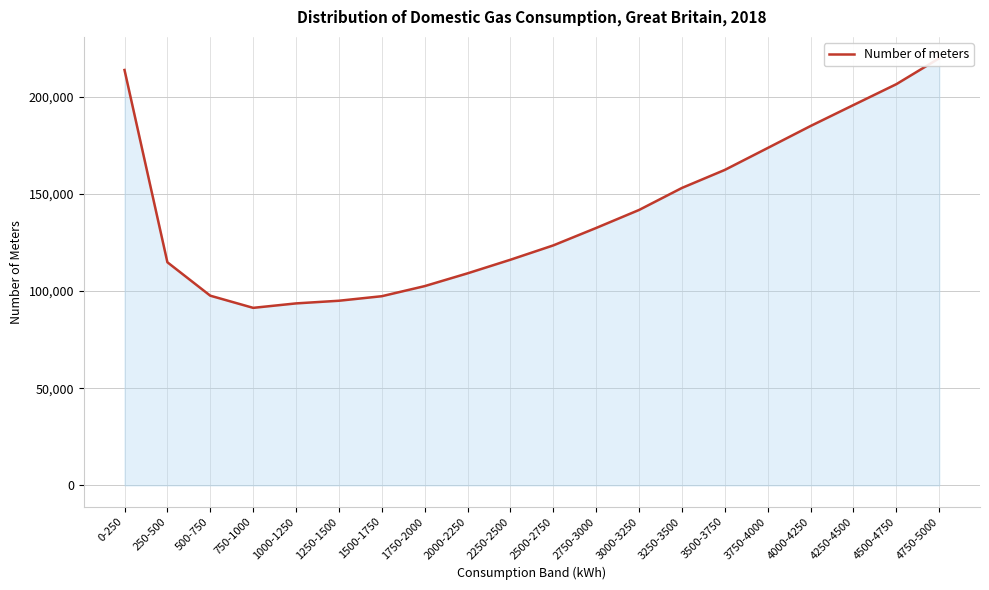

What is the approximate value at 250-500?

114788